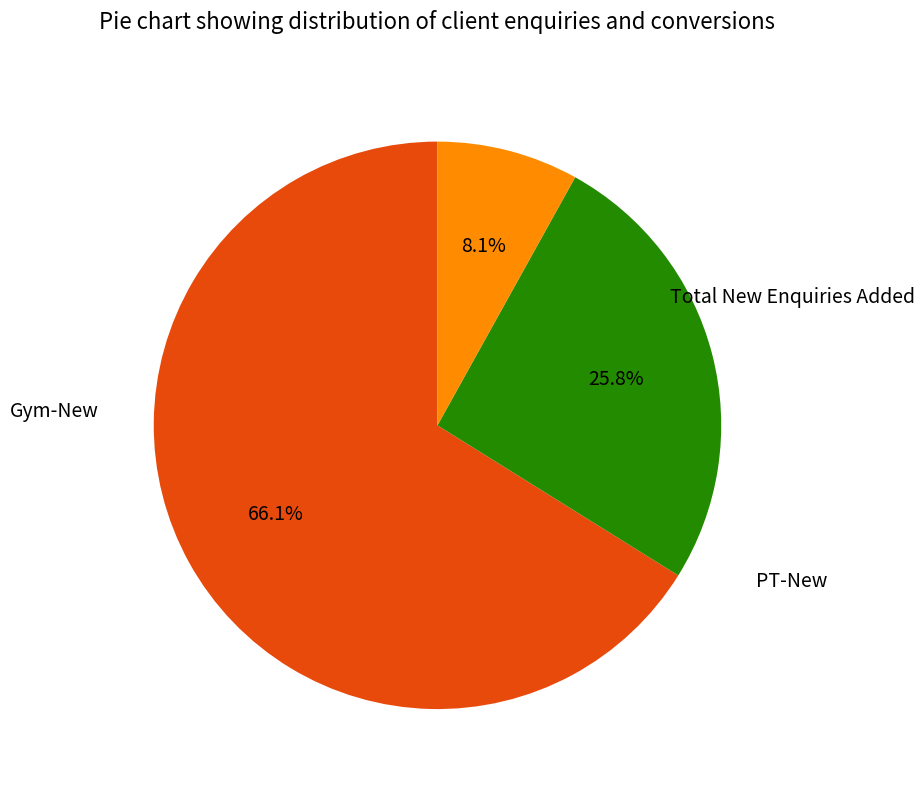

To the nearest percent, what is the combined percentage of Gym-New and PT-New?

34%